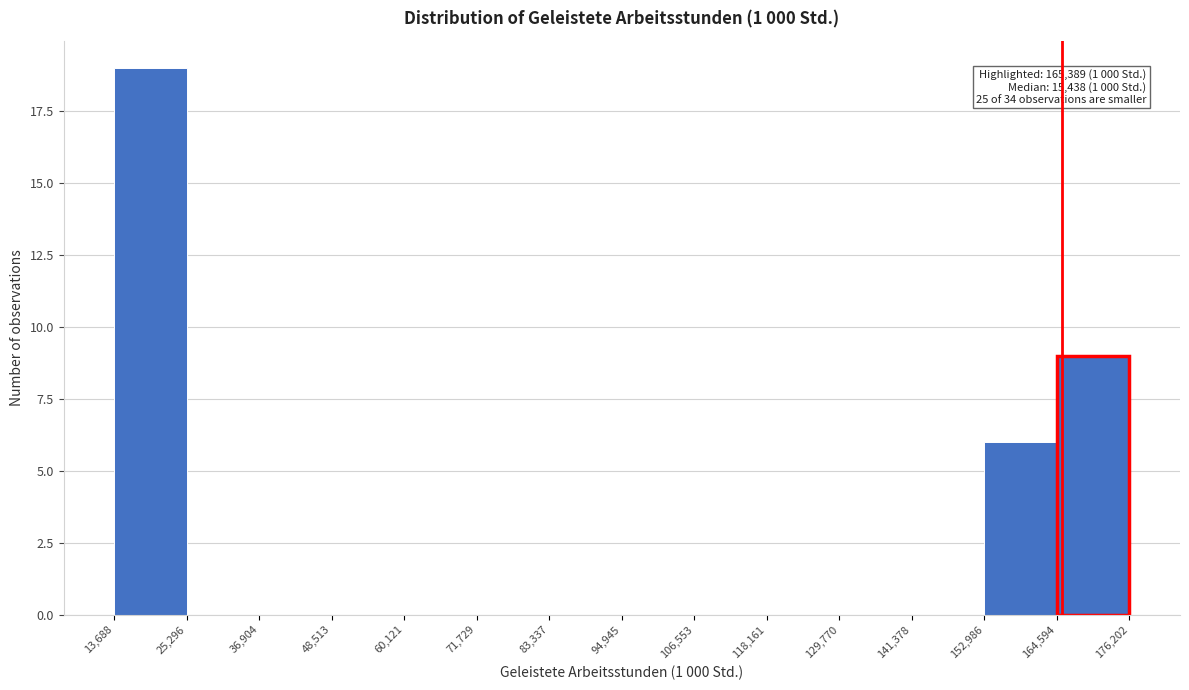

Which range on the x-axis has the tallest bar?

13,688 to 25,296